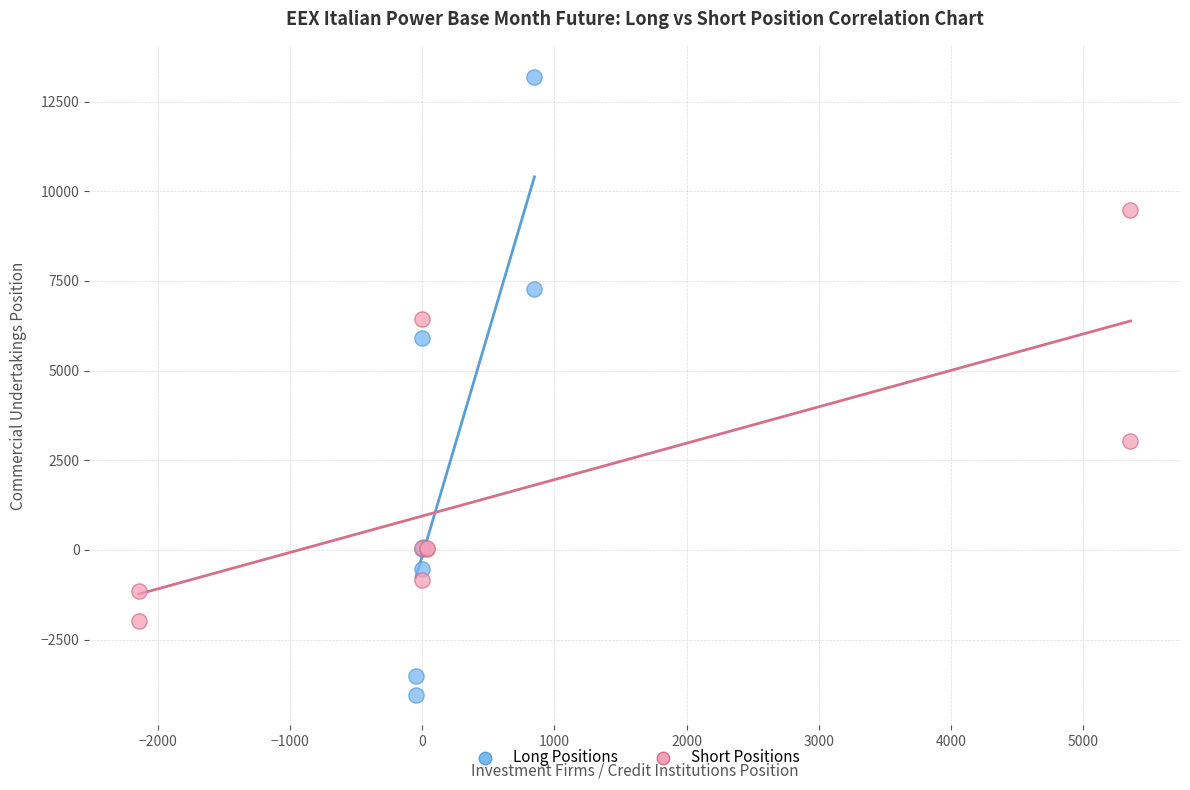

Which series contains the highest Y value?

Long Positions